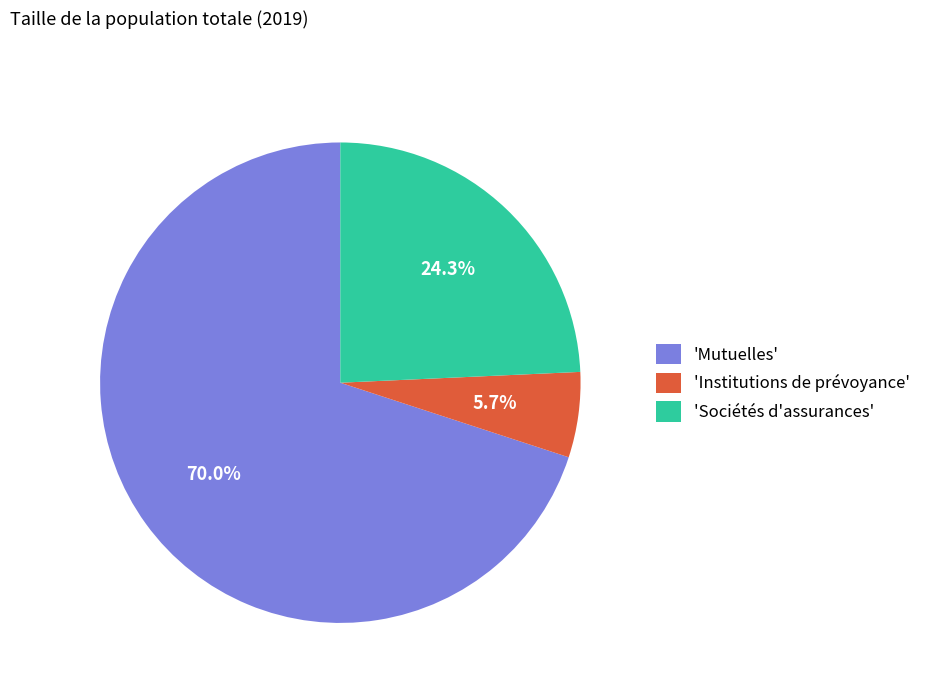

To the nearest percent, what is the average slice percentage?

33%